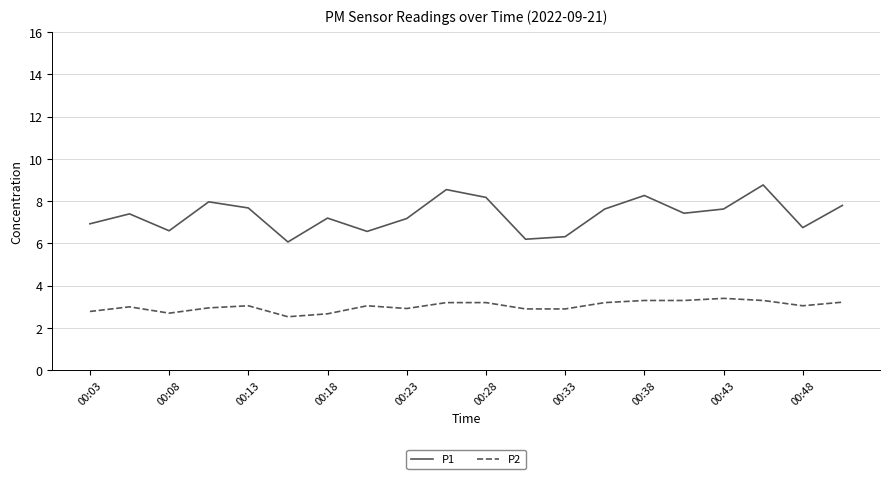

Rank the series by their average value, from highest to lowest.

P1, P2